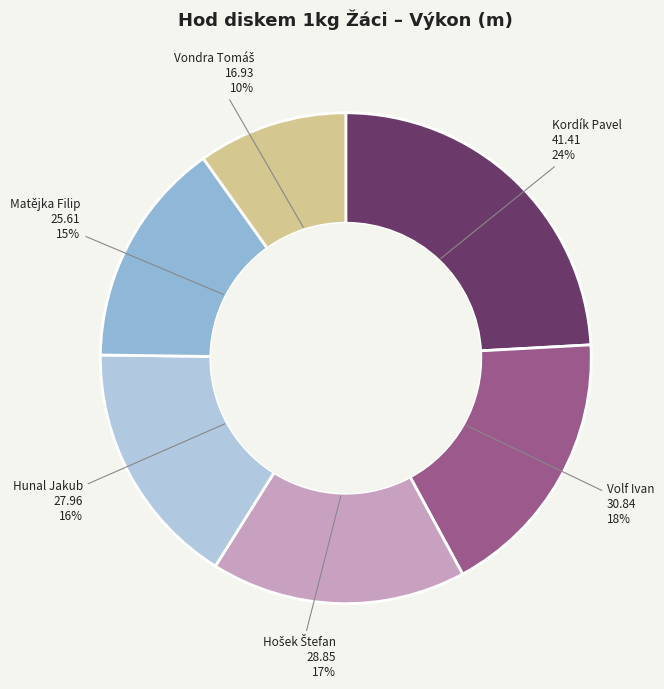

How many slices are in this pie chart?

6